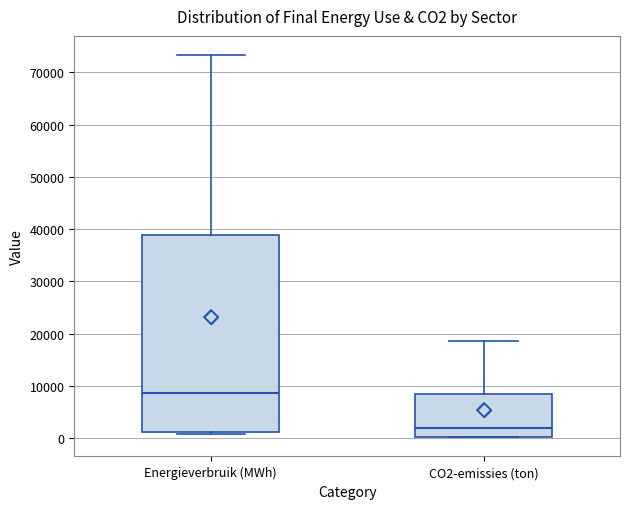

Which box has the highest median line?

Energieverbruik (MWh)